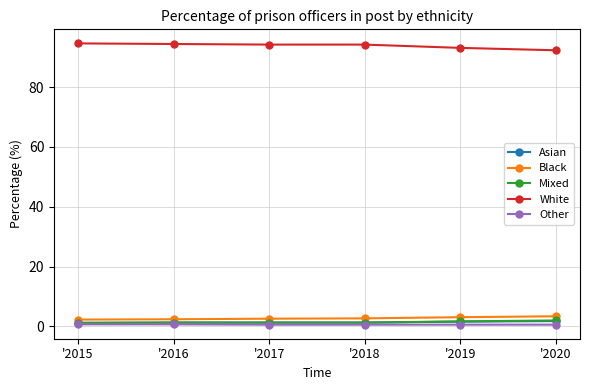

What is the total value across all series at '2015?

100.0